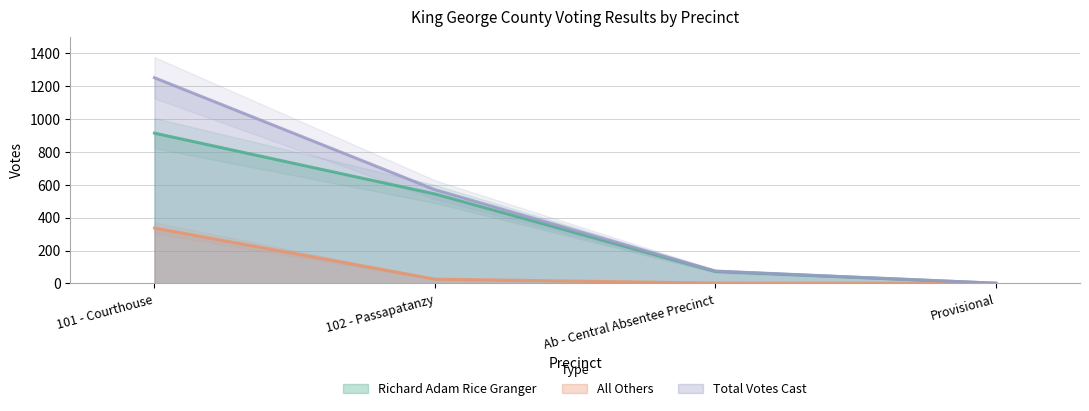

Which series has the largest total across all categories?

Total Votes Cast